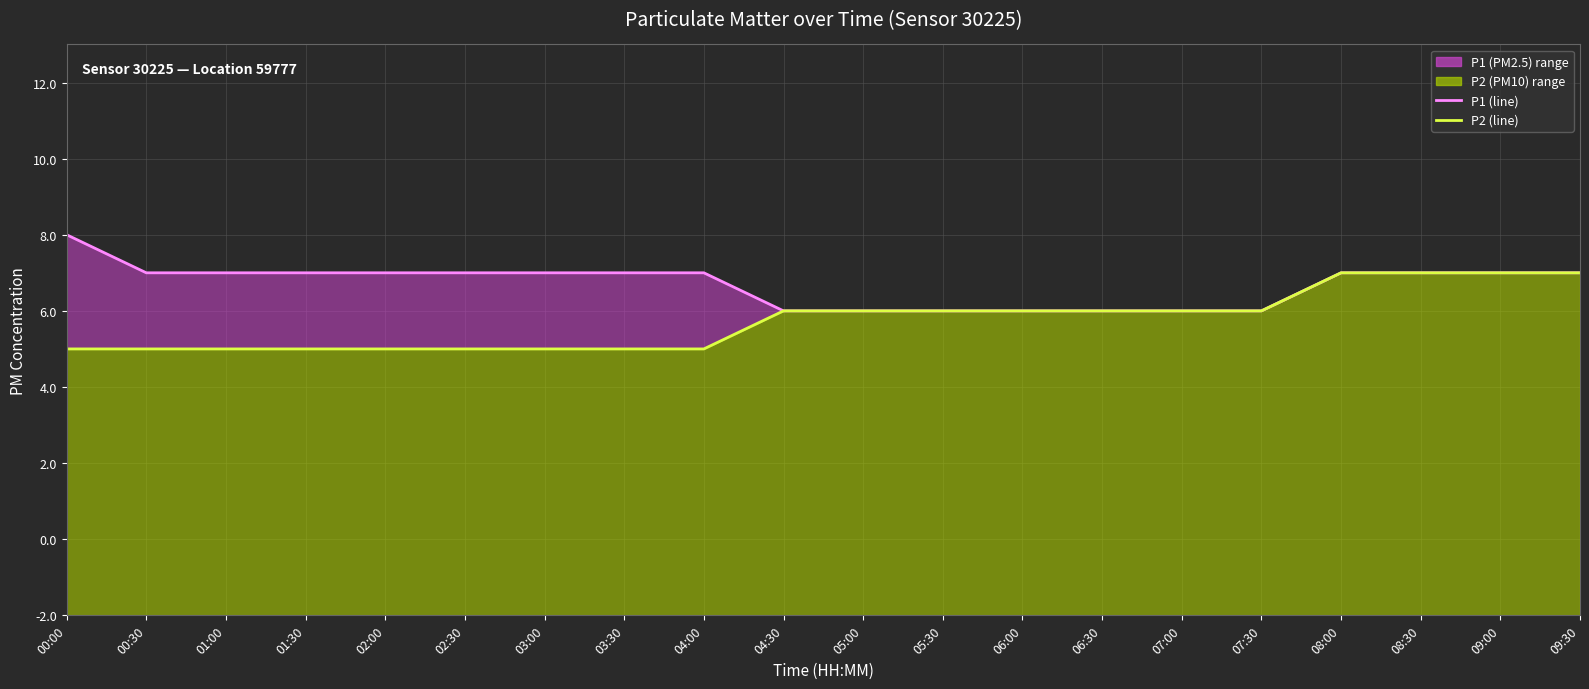

What is the label of the 6th point from the left?

02:30